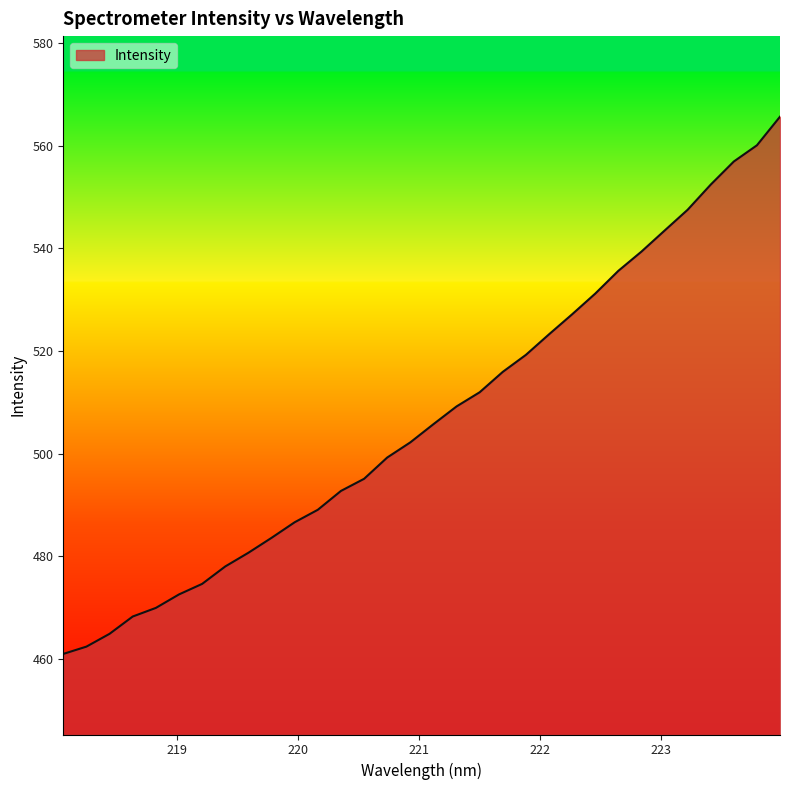

What is the difference between the maximum and minimum values?

104.7